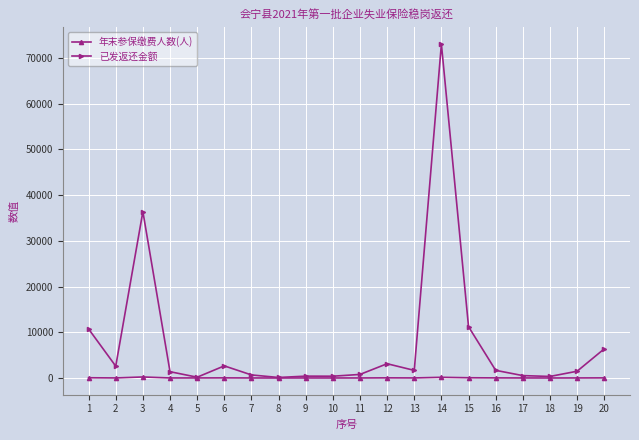

Rank the series at 11 from highest to lowest value.

已发返还金额, 年末参保缴费人数(人)